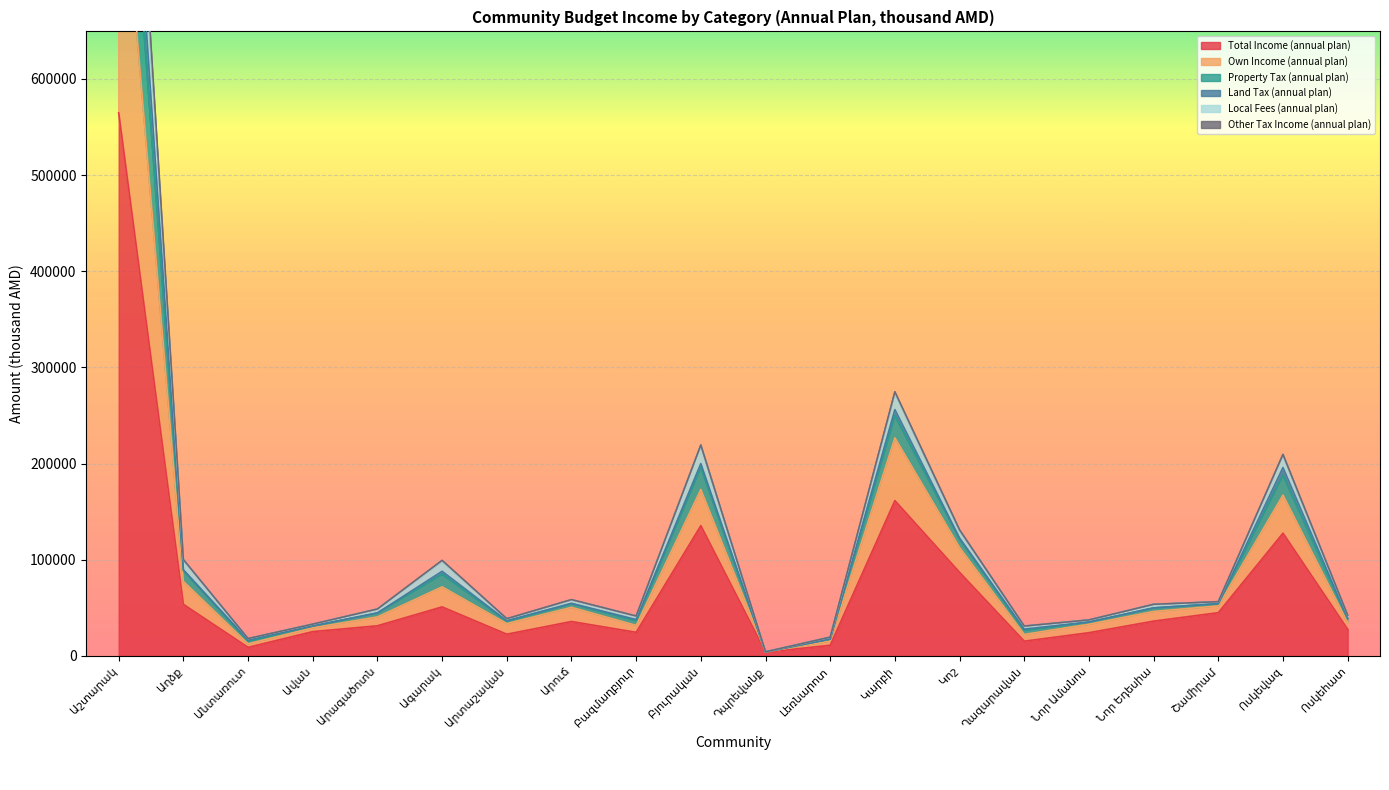

Which series has the widest spread of values?

Own Income (annual plan)